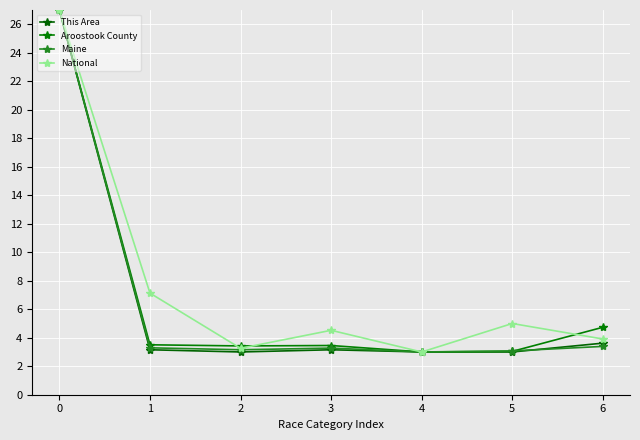

What is the value of the National point at the 7th from the left?

3.9